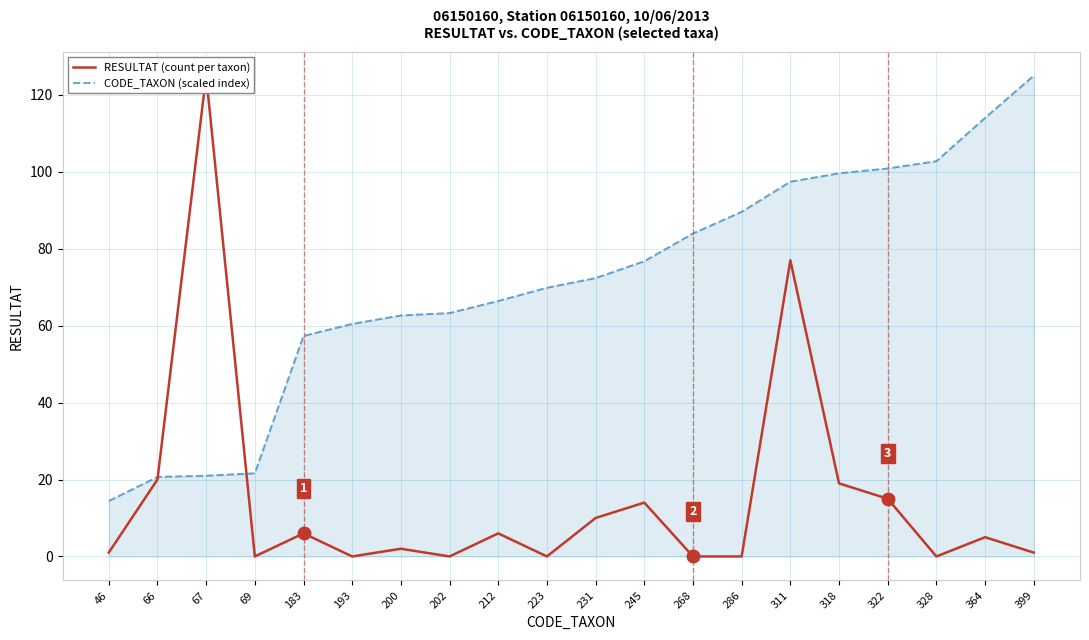

Reading right to left, transcribe all the data shown in this chart.

RESULTAT (count per taxon): 399=1.0	364=5.0	328=0.0	322=15.0	318=19.0	311=77.0	286=0.0	268=0.0	245=14.0	231=10.0	223=0.0	212=6.0	202=0.0	200=2.0	193=0.0	183=6.0	69=0.0	67=125.0	66=20.0	46=1.0
CODE_TAXON (scaled index): 399=125.0	364=114.0	328=102.8	322=100.9	318=99.6	311=97.4	286=89.6	268=84.0	245=76.8	231=72.4	223=69.9	212=66.4	202=63.3	200=62.7	193=60.5	183=57.3	69=21.6	67=21.0	66=20.7	46=14.4